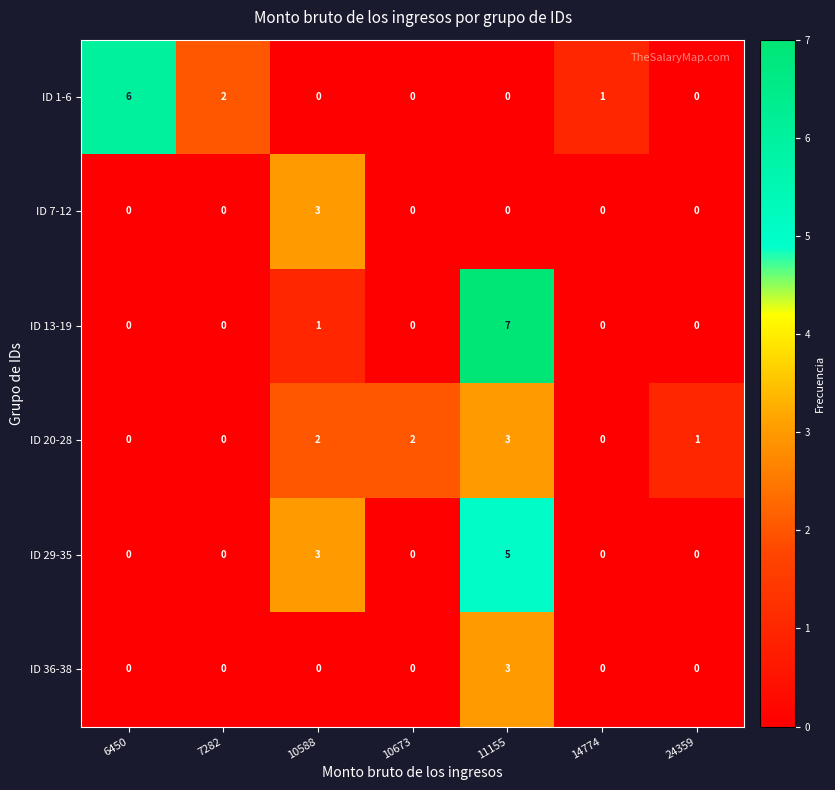

Count the number of data series in this chart.

6